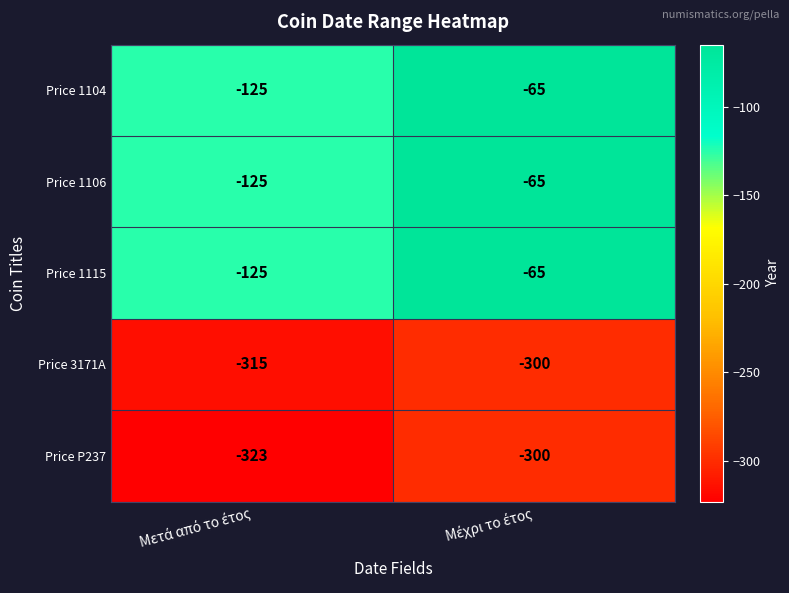

What is the lowest value of the Price 1106 series?

-125